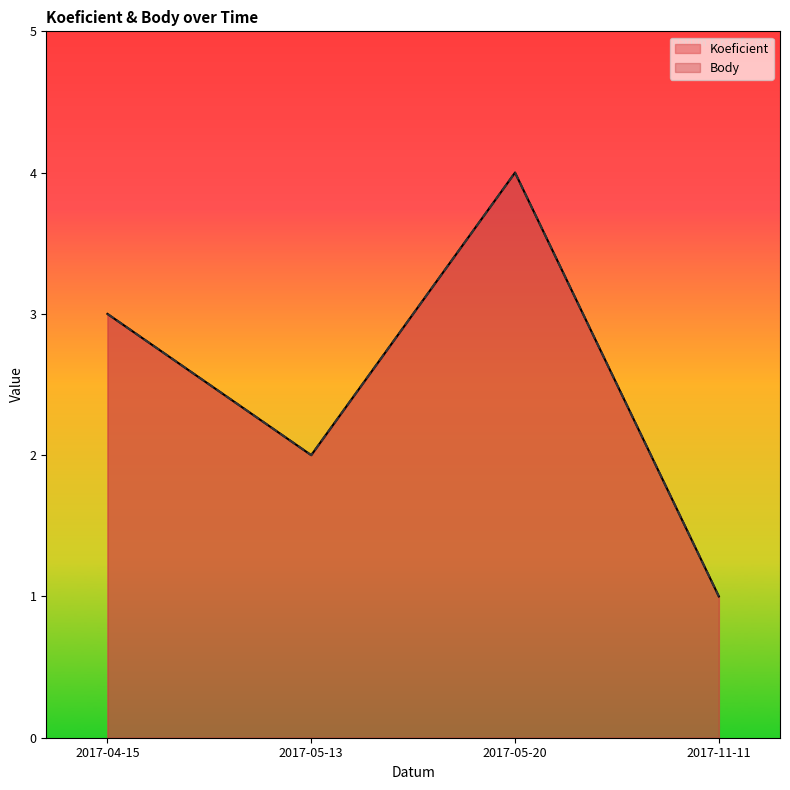

Between 2017-11-11 and 2017-05-13, which is larger?

2017-05-13